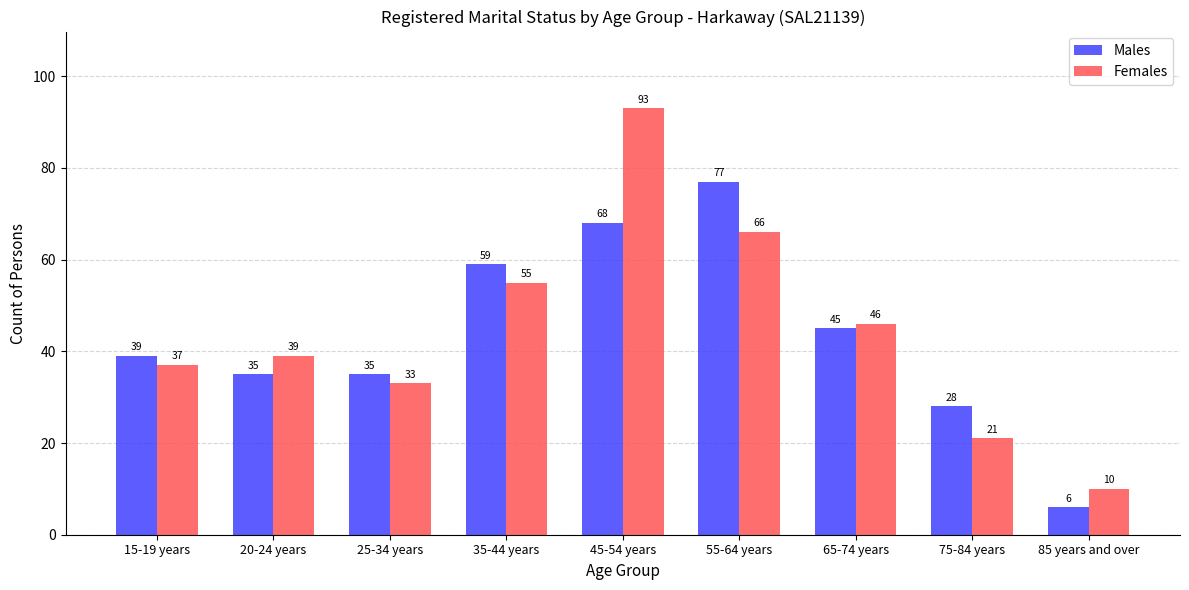

Count the number of categories in the chart.

9